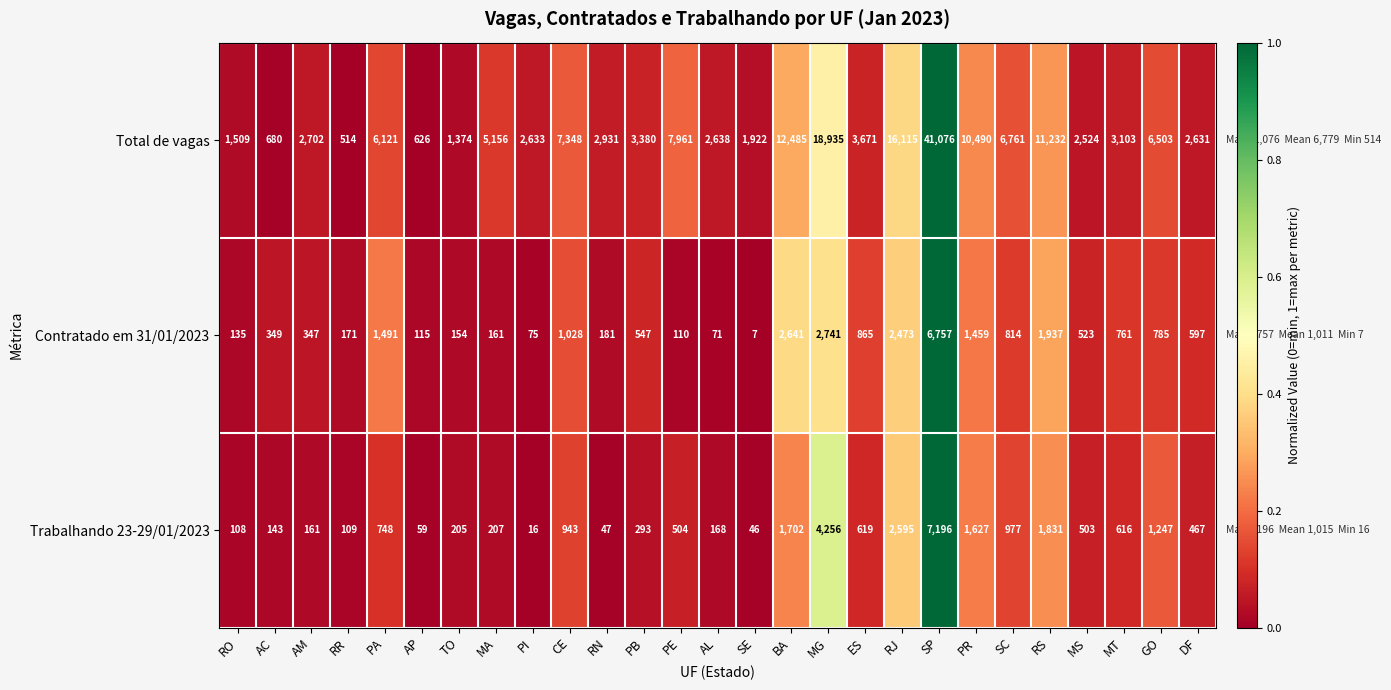

What is the difference between the highest and lowest values at MT?

2487